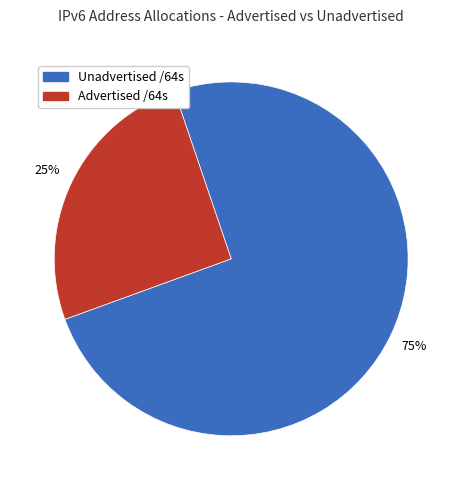

Is there a majority slice in this chart?

Yes